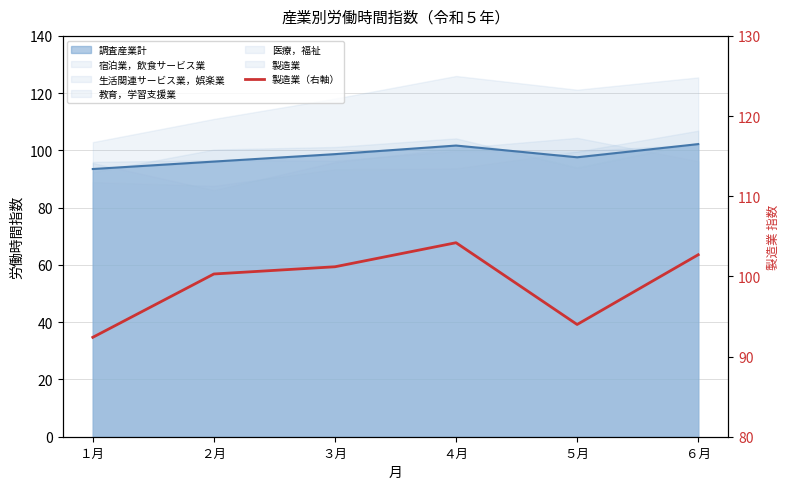

The value at ６月 is 102.7. True or false?

True